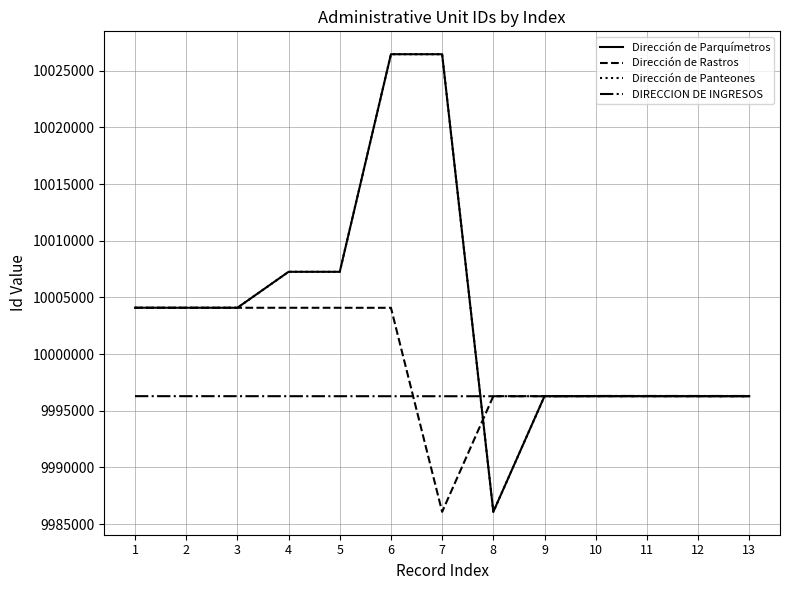

What is the difference between the second highest and second lowest values in the DIRECCION DE INGRESOS series?

24